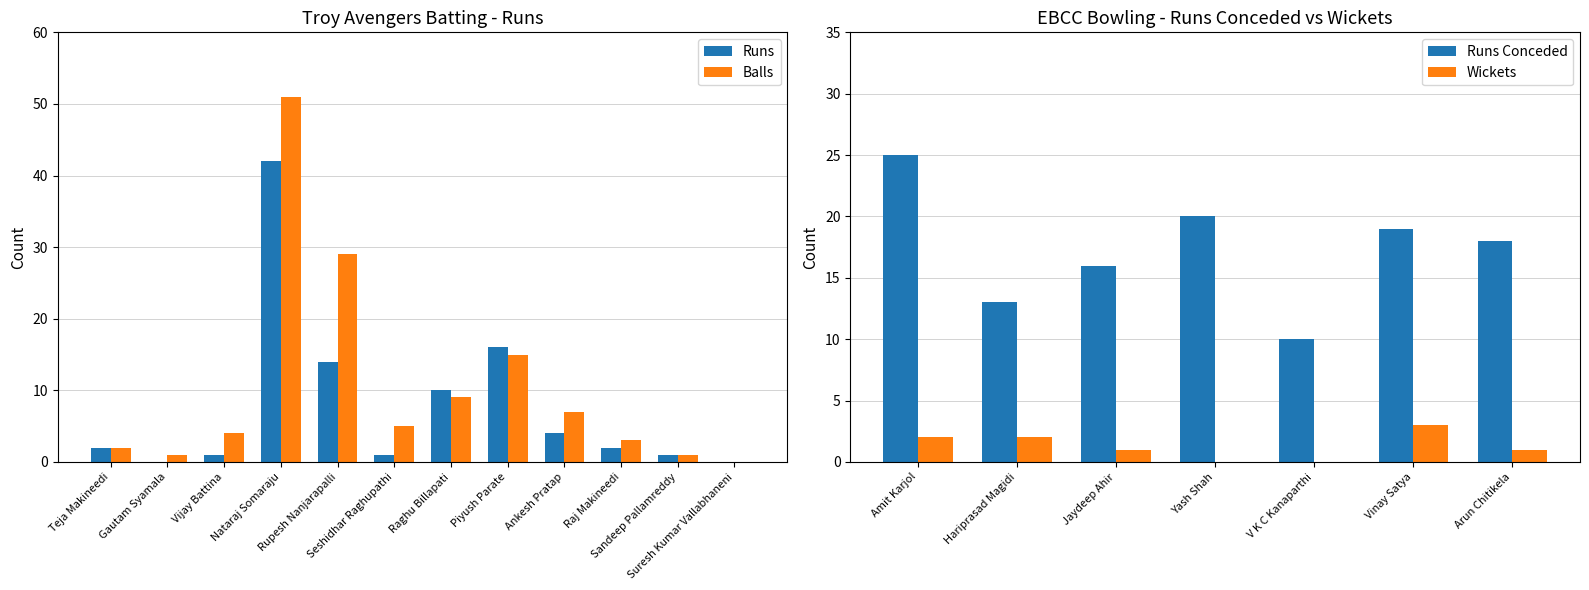

List the series in order of their peak value, highest first.

Balls, Runs